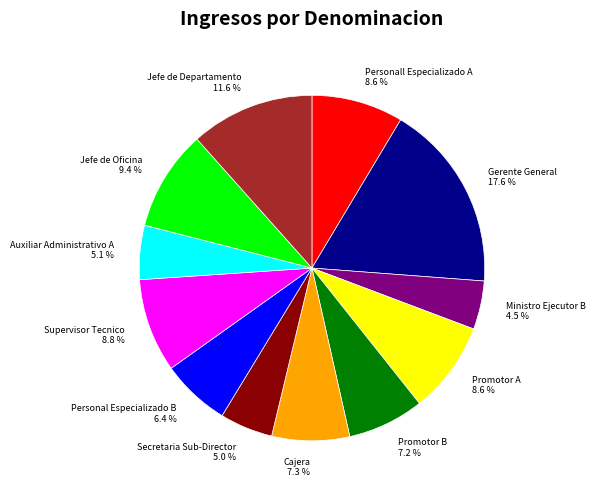

Between Gerente General and Supervisor Tecnico, which is larger?

Gerente General